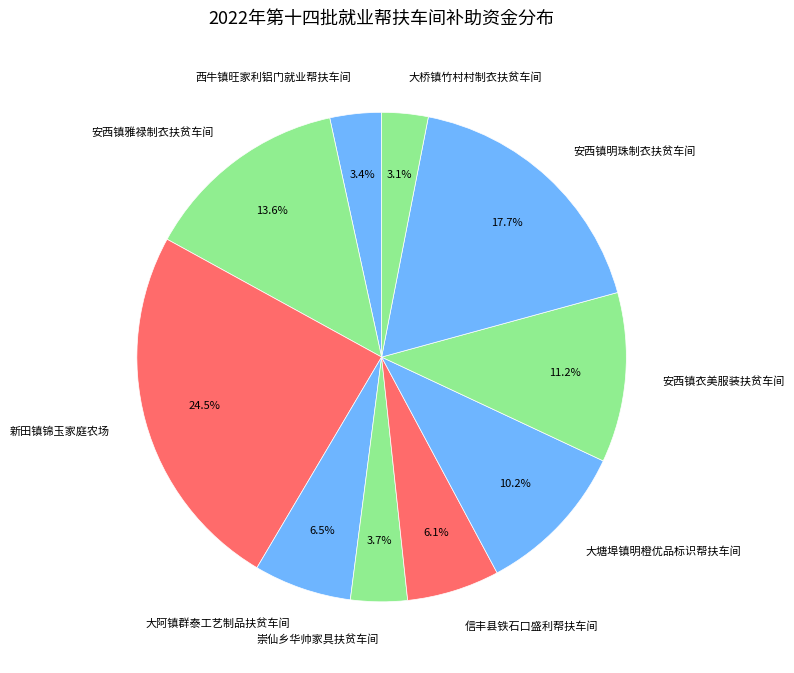

What portion of the pie excludes 信丰县铁石口盛利帮扶车间?

93.9%